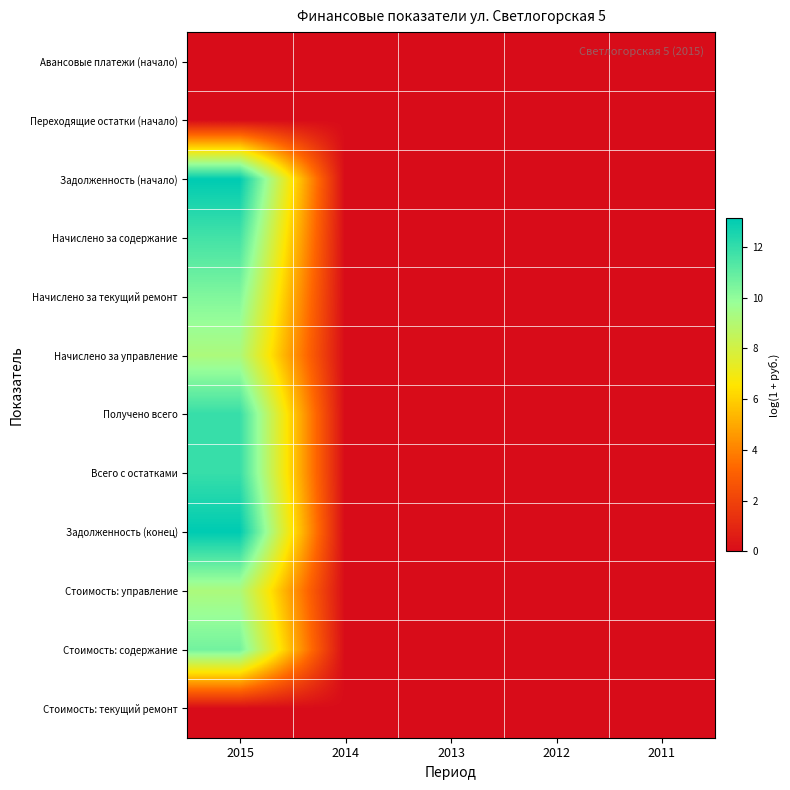

Which series has the largest total across all categories?

Задолженность (конец)